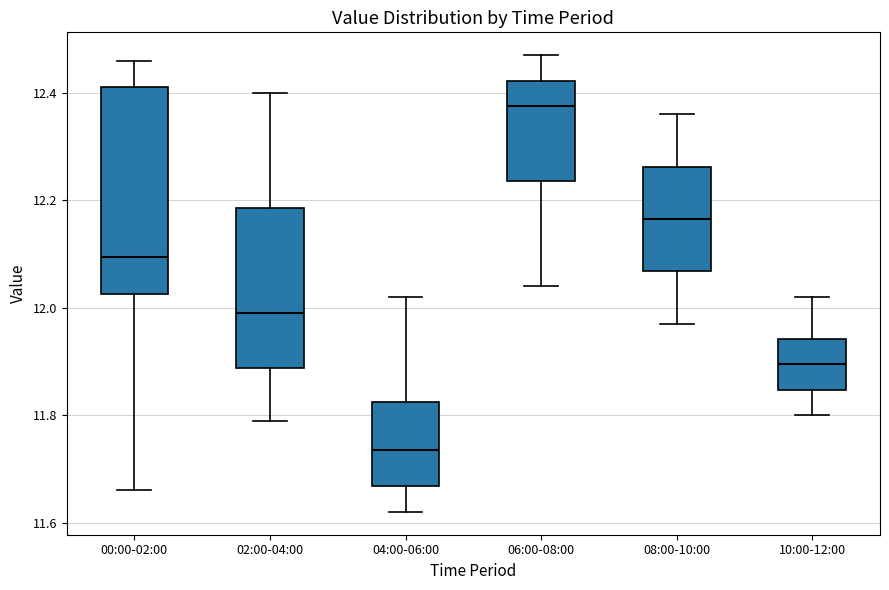

Reading left to right, transcribe this box plot: for each box, give where its median line is, the range the box spans, and where its two whiskers end, as read against the y-axis. The values are not printed on the chart, so give them approximately, as read against the axis.

00:00-02:00: median 12.10, box 12.02 to 12.42, whiskers 11.66 to 12.46
02:00-04:00: median 12.00, box 11.88 to 12.18, whiskers 11.80 to 12.40
04:00-06:00: median 11.74, box 11.66 to 11.82, whiskers 11.62 to 12.02
06:00-08:00: median 12.38, box 12.24 to 12.42, whiskers 12.04 to 12.48
08:00-10:00: median 12.16, box 12.06 to 12.26, whiskers 11.98 to 12.36
10:00-12:00: median 11.90, box 11.84 to 11.94, whiskers 11.80 to 12.02